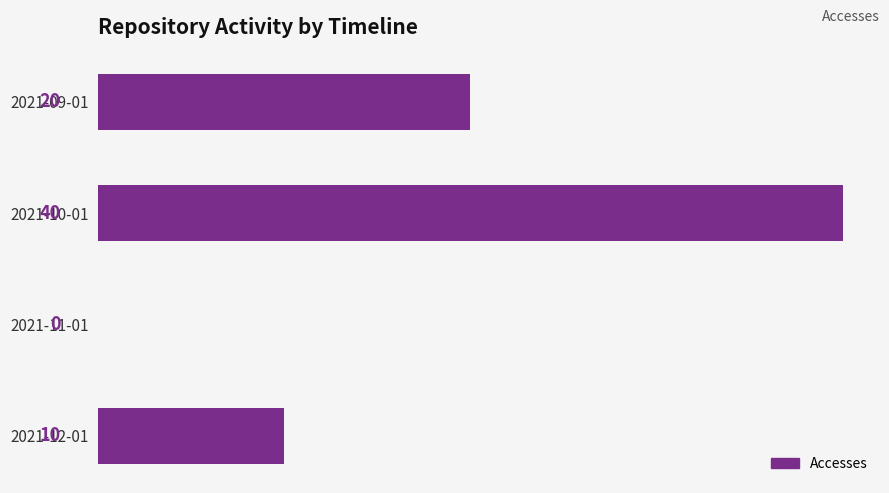

At which label is the value closest to 20?

2021-09-01